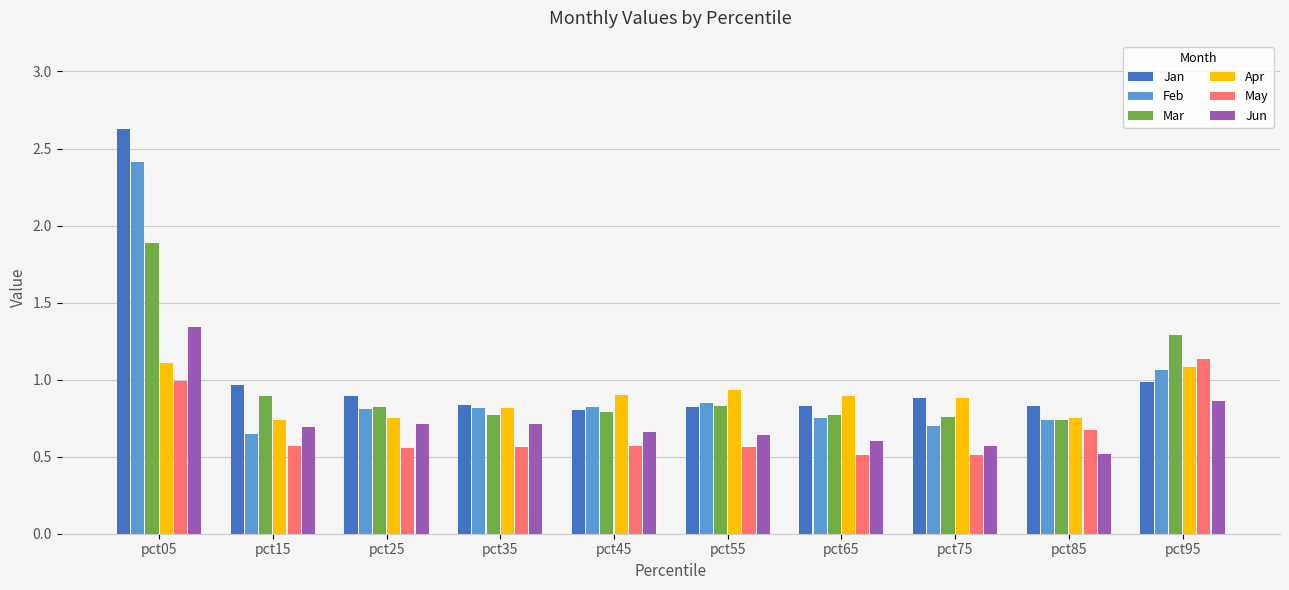

What is the highest value of the Feb series?

2.4